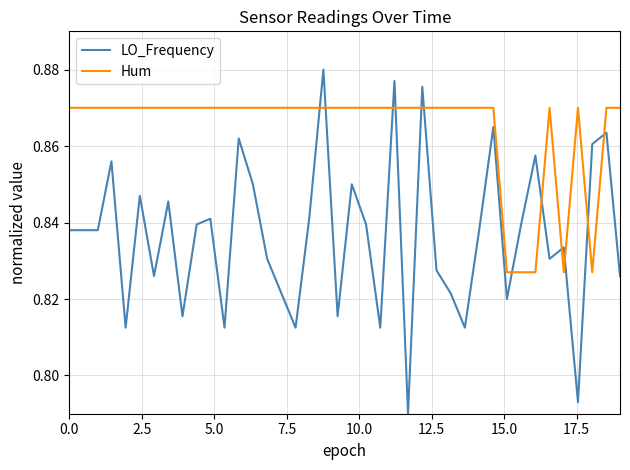

Which series has the largest total across all categories?

Hum